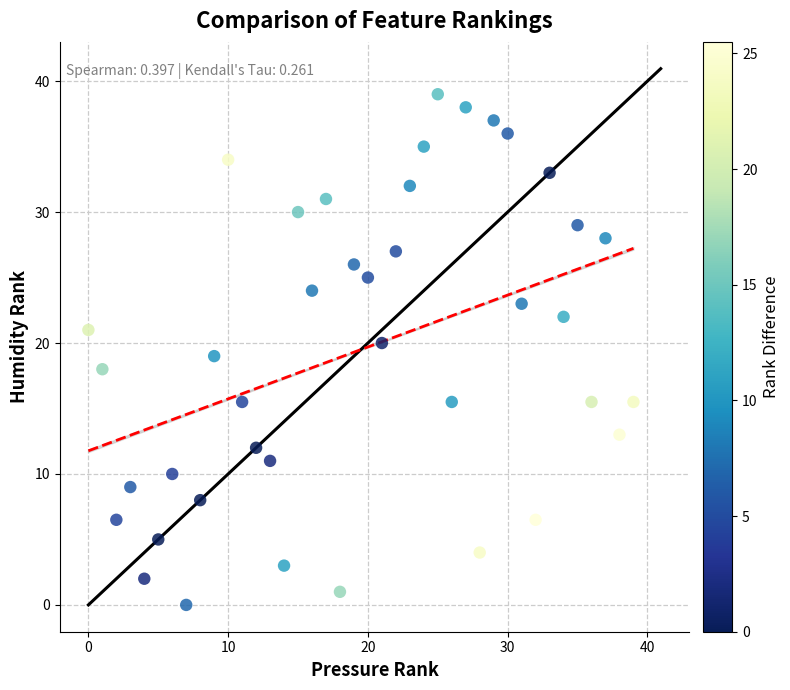

What is the range of X values (max minus min)?

39.0